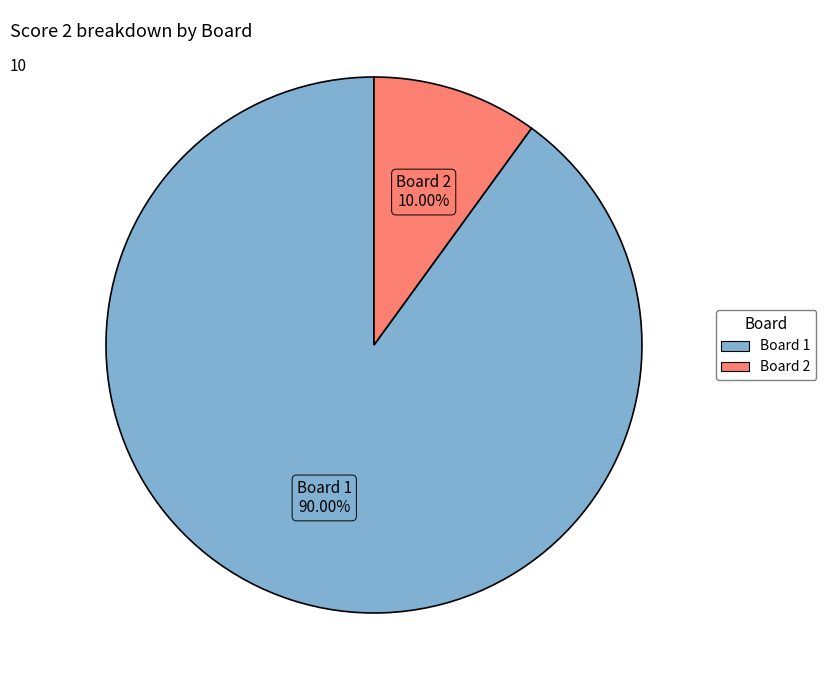

Is there any slice that represents more than half of the pie?

Yes